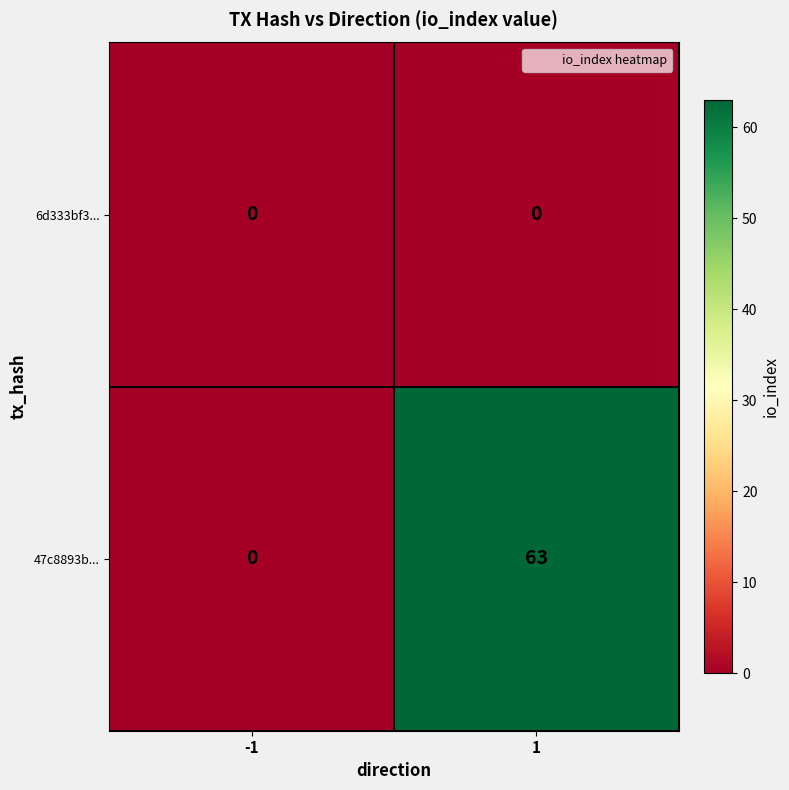

The value of 47c8893b... at -1 is -26. True or false?

False